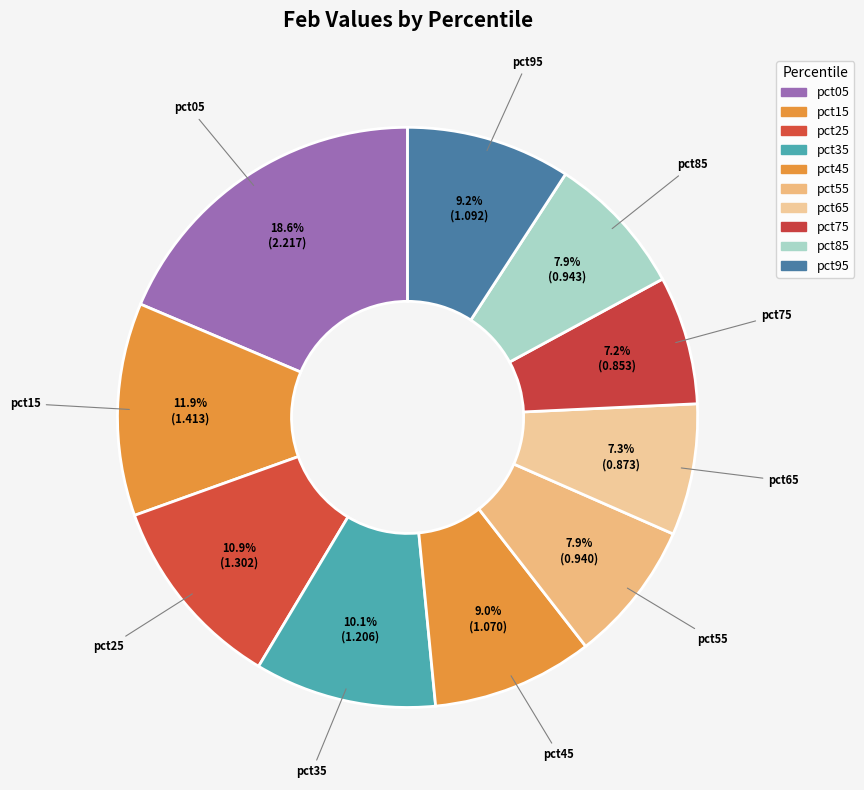

What percentage is the pct95 slice, to the nearest percent?

9%